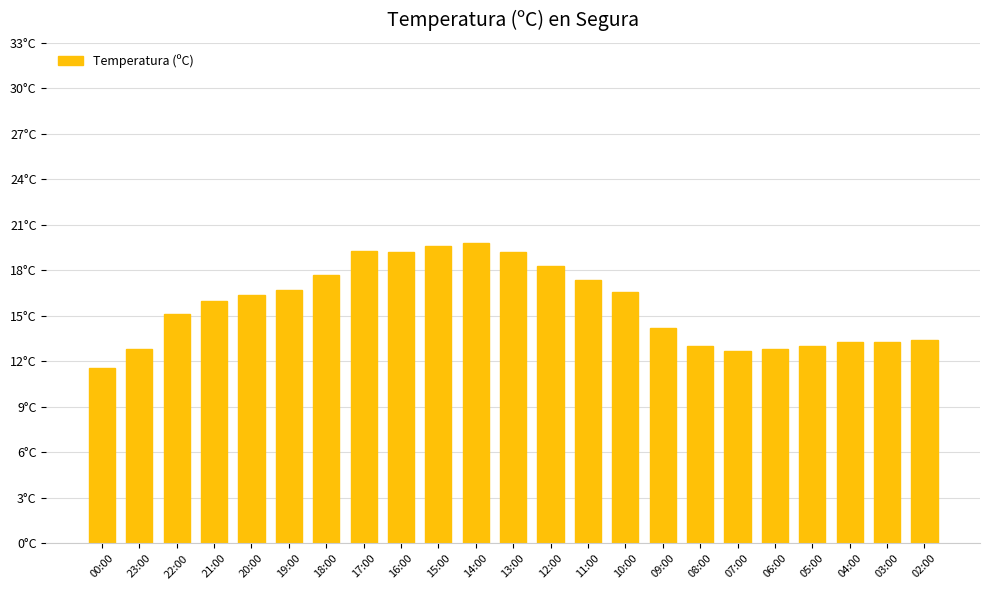

At which category does the chart reach its peak across all series?

14:00